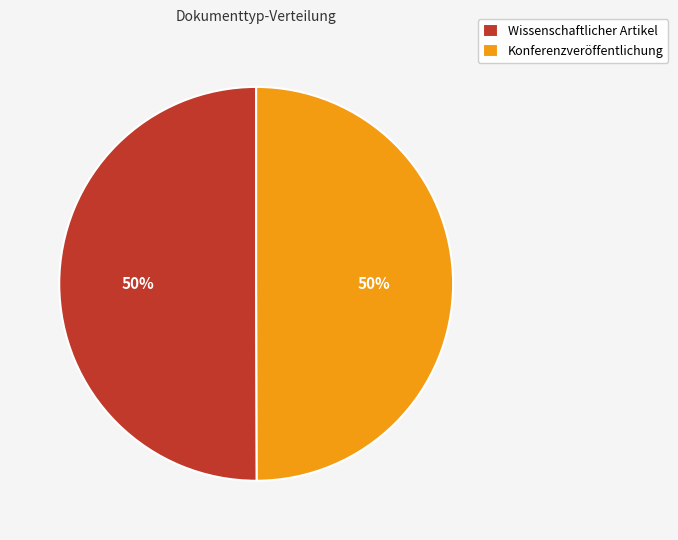

What percentage is the Wissenschaftlicher Artikel slice, to the nearest percent?

50%